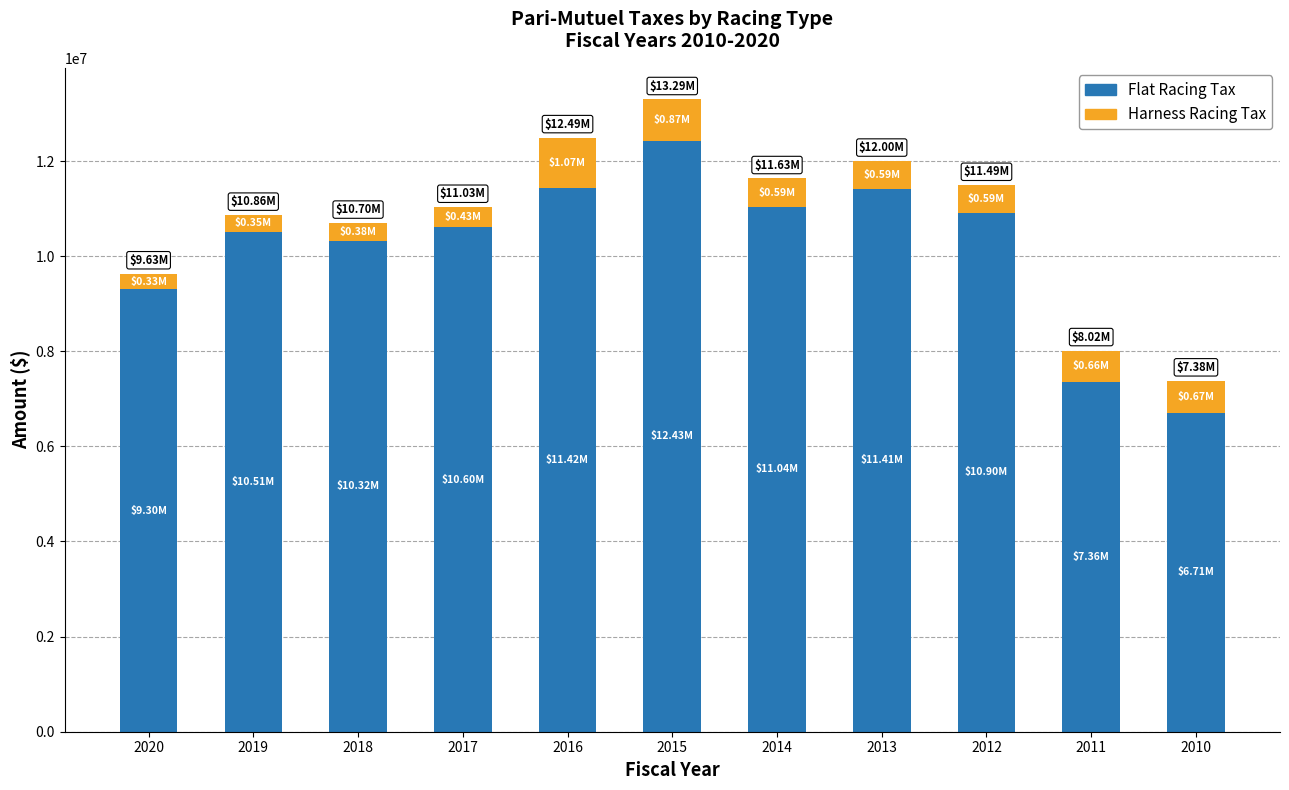

What are all the series names shown in the legend?

Flat Racing Tax, Harness Racing Tax